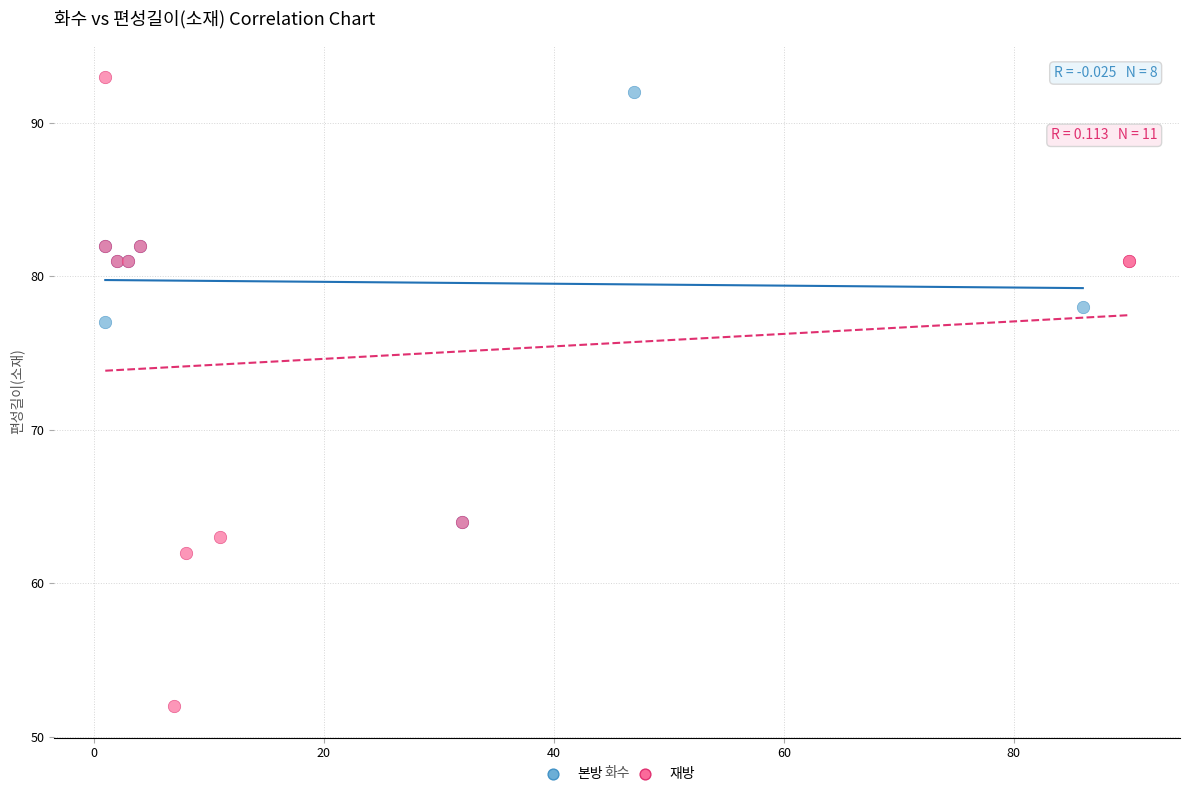

Which series has the widest spread of Y values?

재방